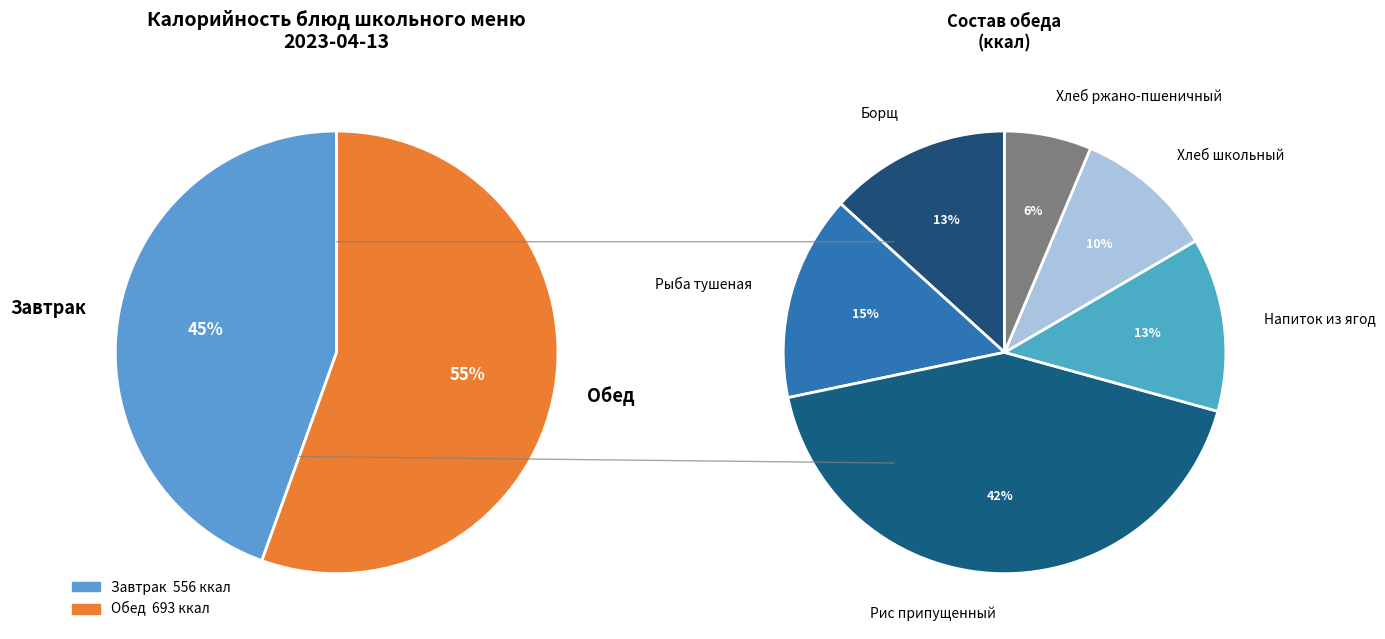

Is Чай с сахаром и лимоном the majority of the pie?

No